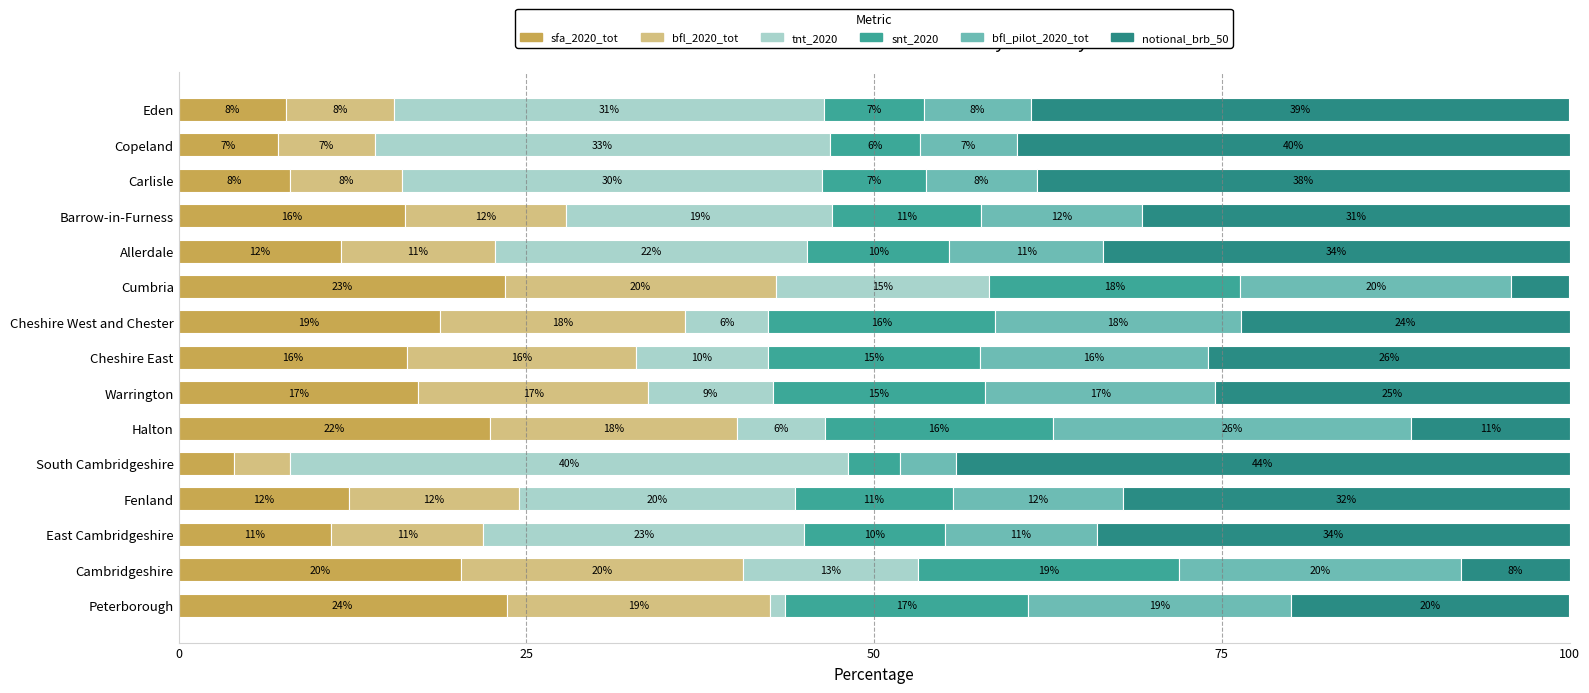

How many series are shown in this chart?

6